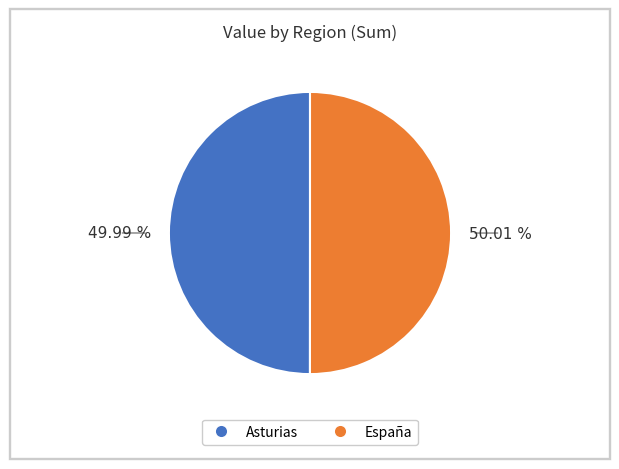

Is there any slice that represents more than half of the pie?

Yes